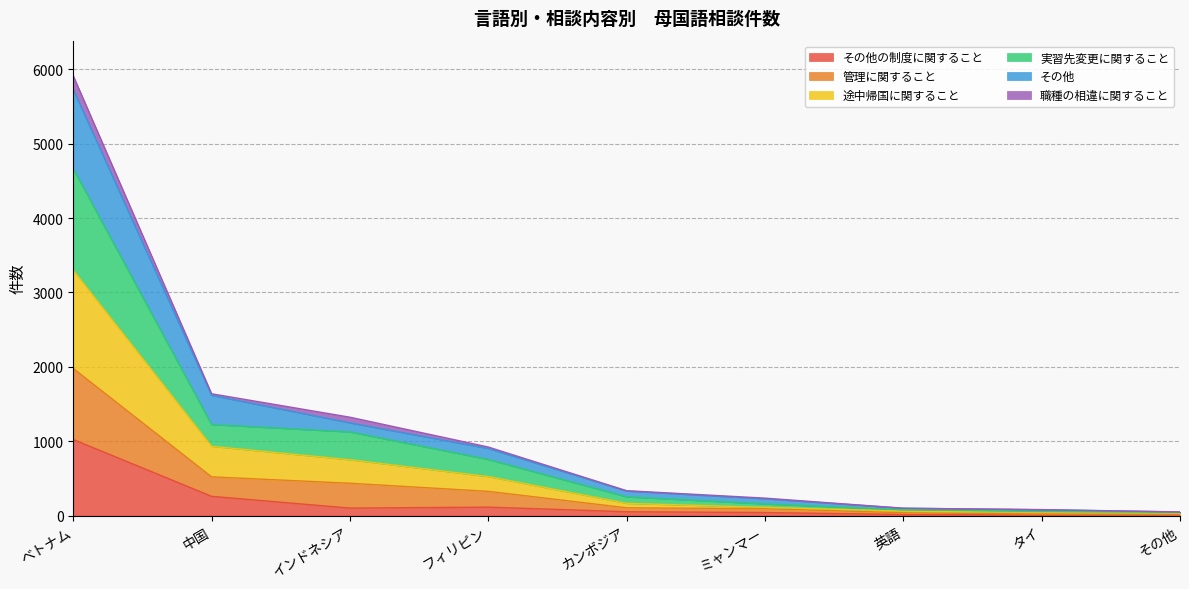

True or false: その他の制度に関すること has a value of 7 at タイ.

True